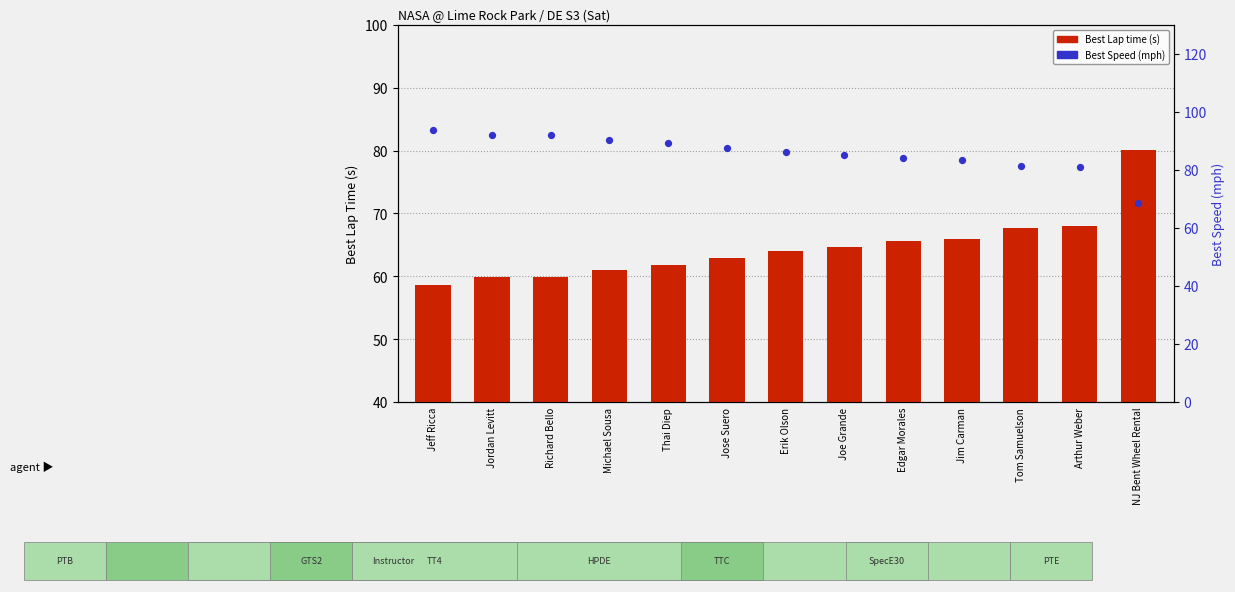

At how many categories does at least one series exceed 59?

13